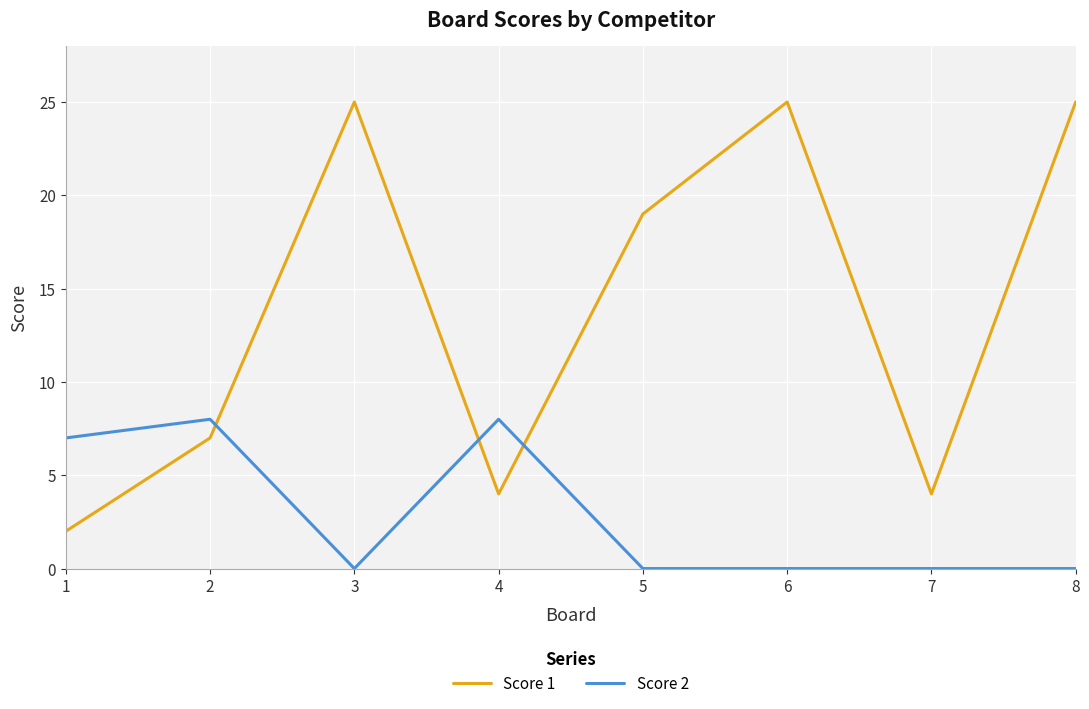

What are all the series names shown in the legend?

Score 1, Score 2